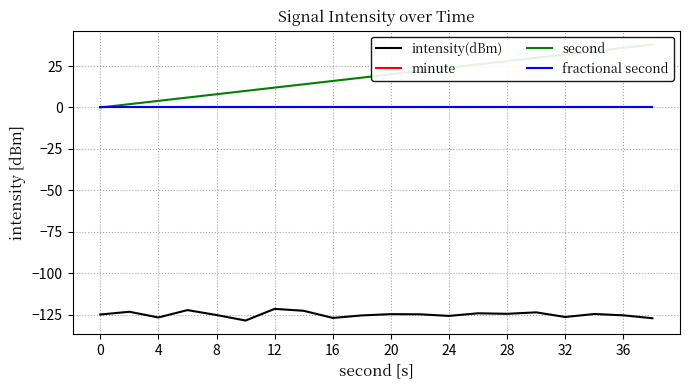

At how many categories does at least one series exceed -62?

20